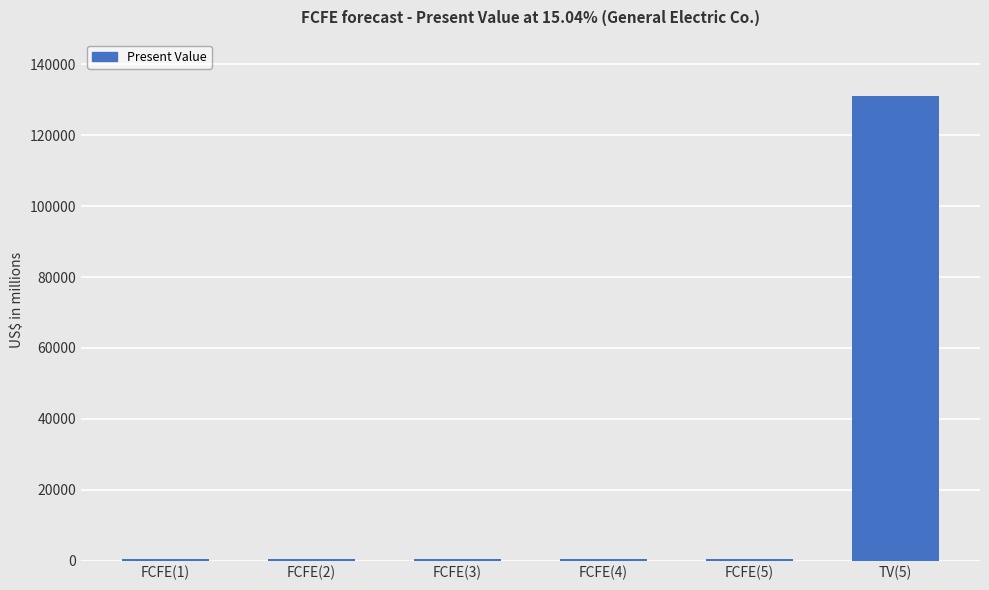

What is the average value?

22300